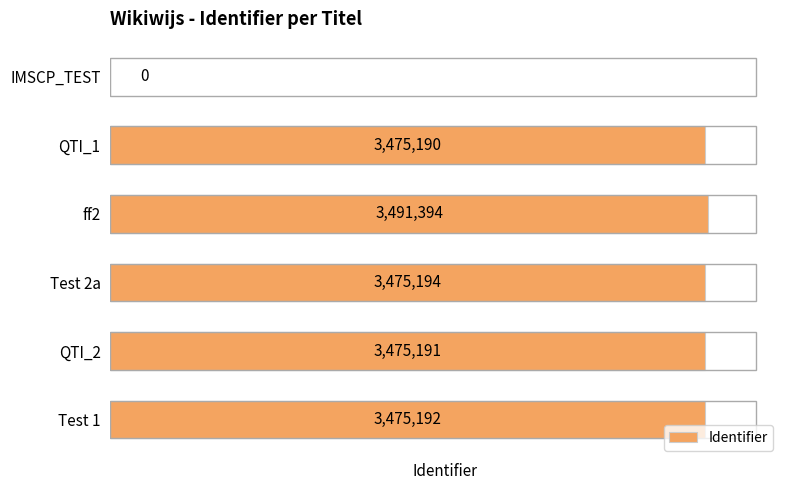

What is the sum of the values at IMSCP_TEST and Test 2a?

3475194